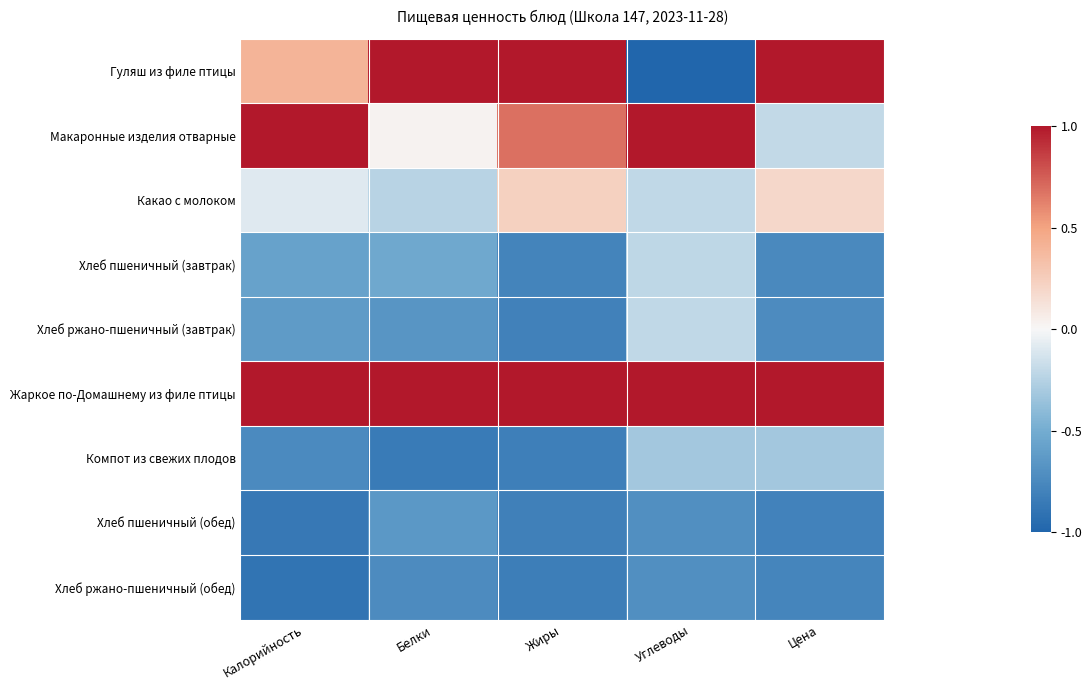

What is the total value across all series at Жиры?

-1.1